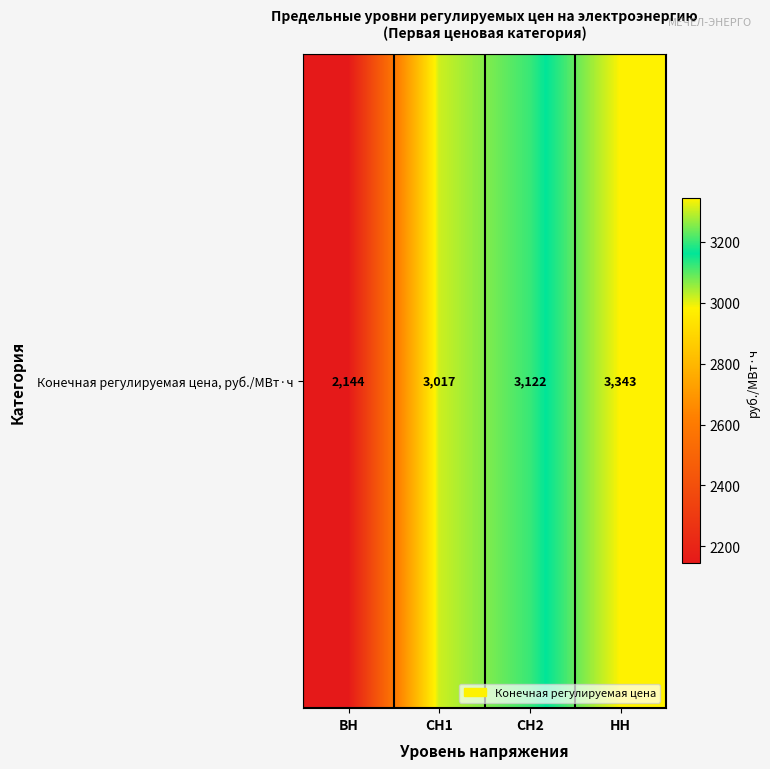

At which label is the value closest to 2743?

СН1